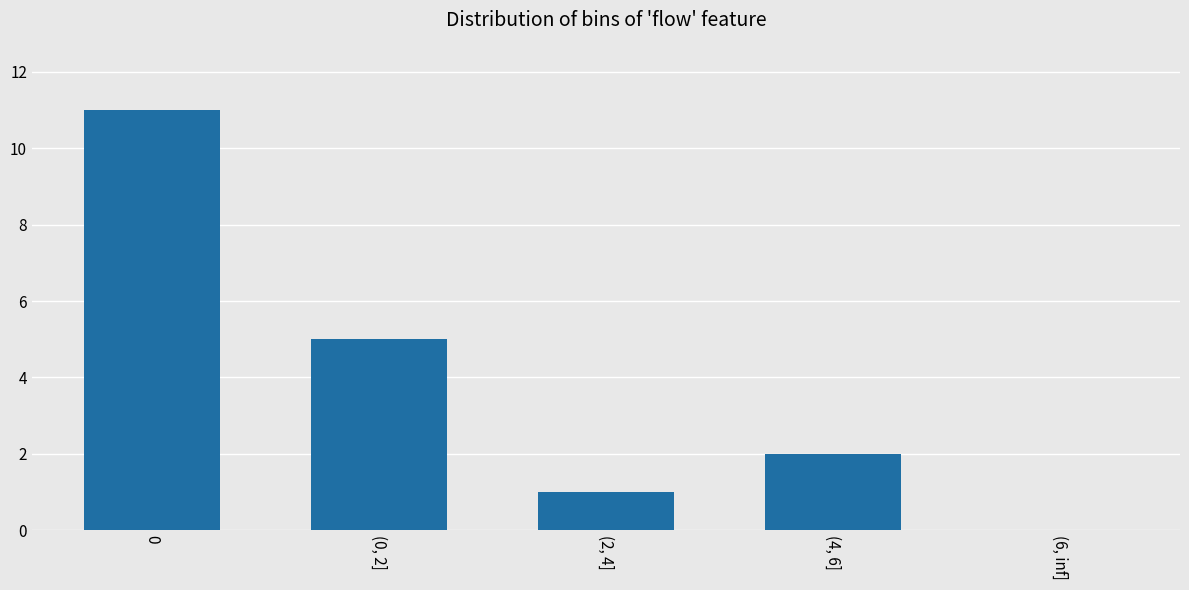

What is the change in value from 0 to (6, inf]?

-11